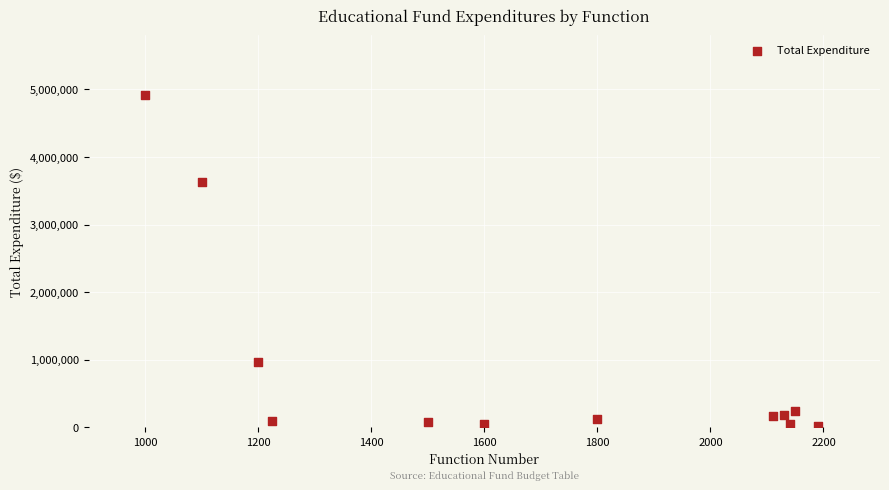

What is the average X value?

1679